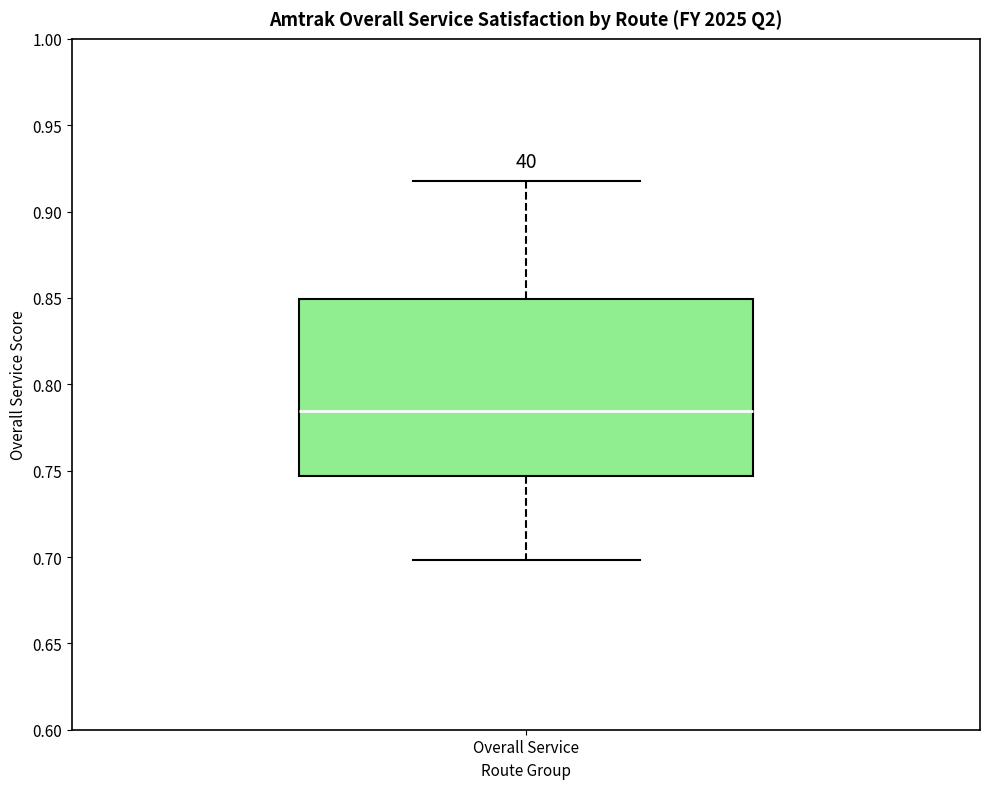

Transcribe this box plot: give where the median line is, the range the box spans, and where the two whiskers end, as read against the y-axis. The values are not printed on the chart, so give them approximately, as read against the axis.

median 0.785, box 0.745 to 0.850, whiskers 0.700 to 0.920